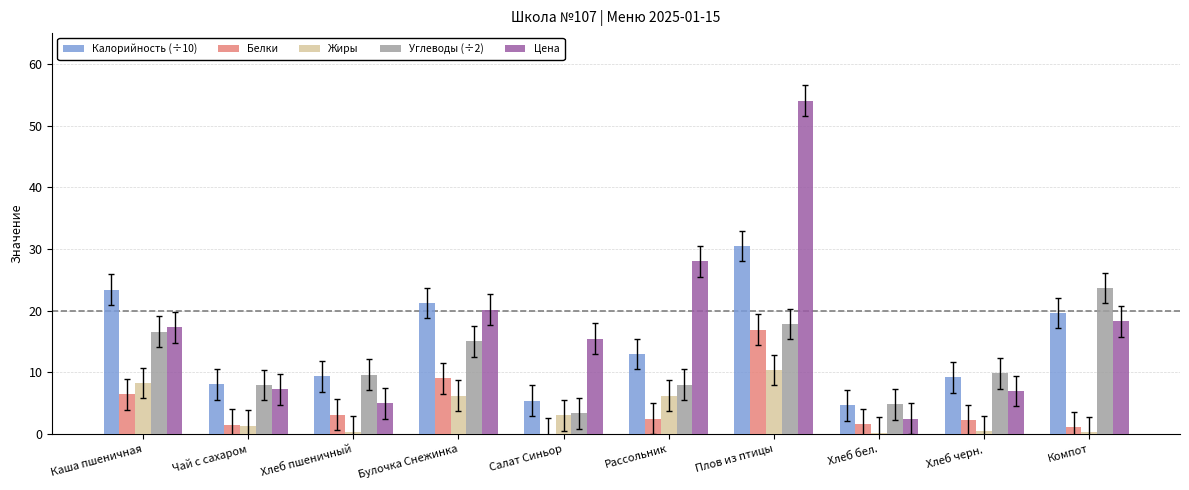

The value of Калорийность (÷10) at Каша пшеничная is 23.4. True or false?

True